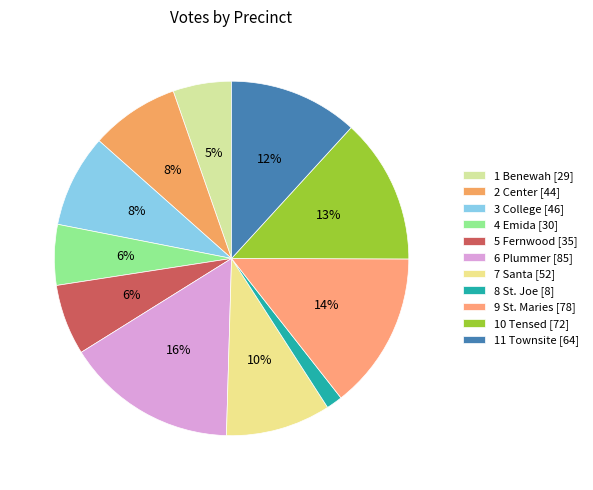

How many segments does this pie chart have?

11